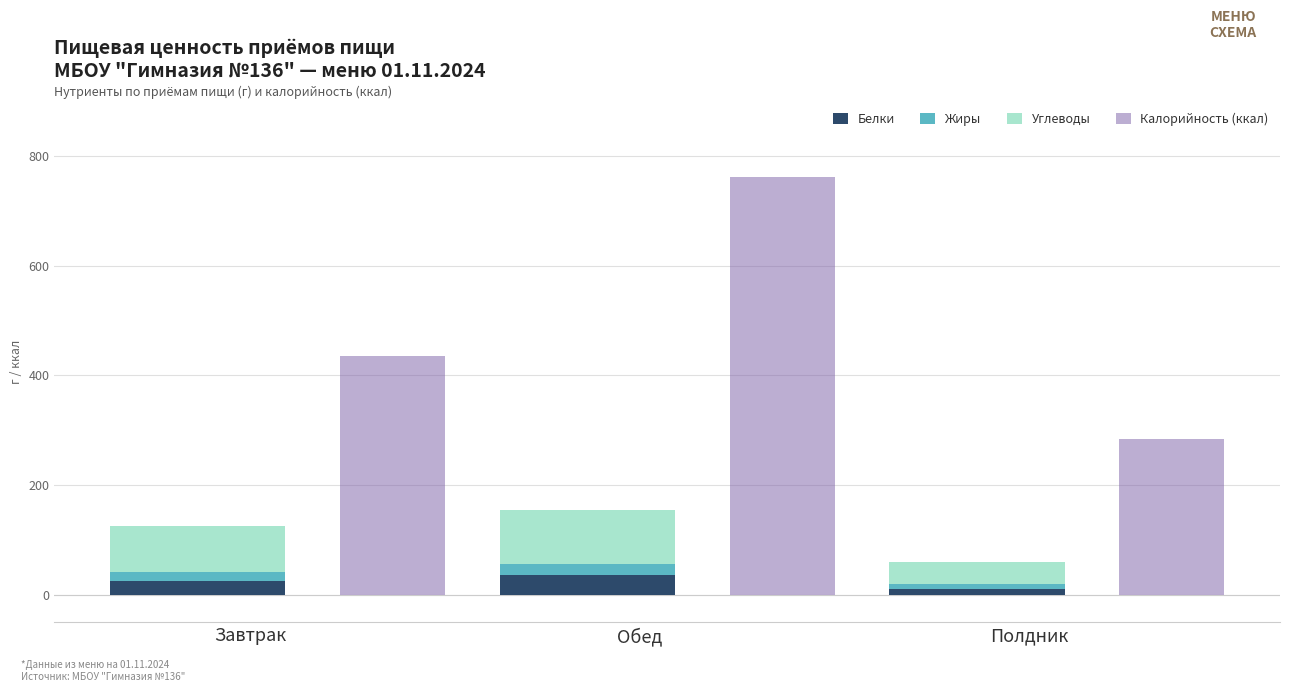

The value of Углеводы at Обед is 96.8. True or false?

True